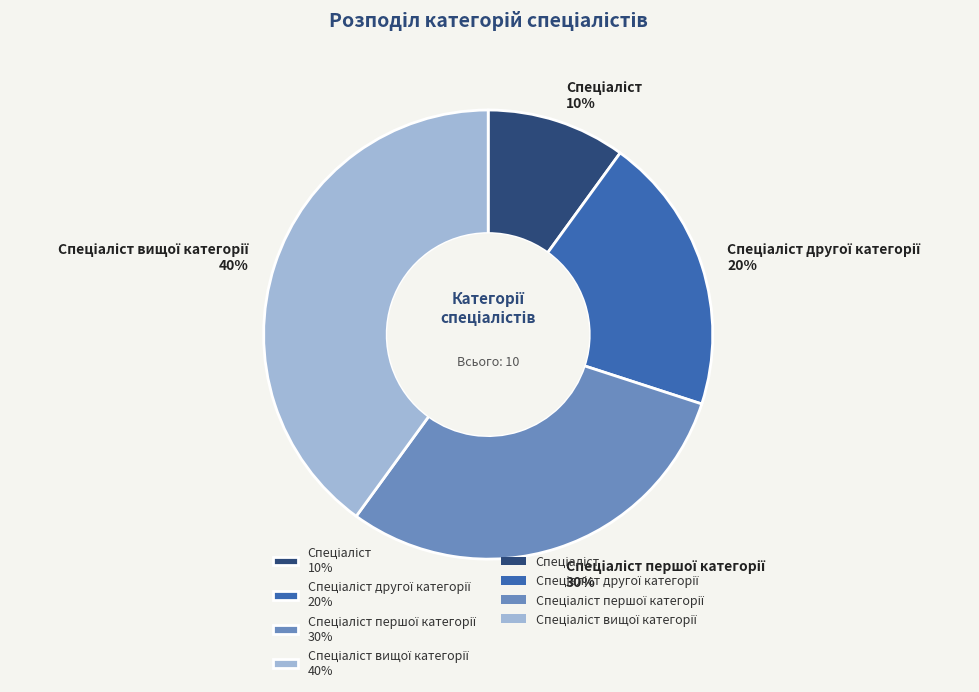

To the nearest percent, what is the difference between the largest and smallest slice percentages?

30%